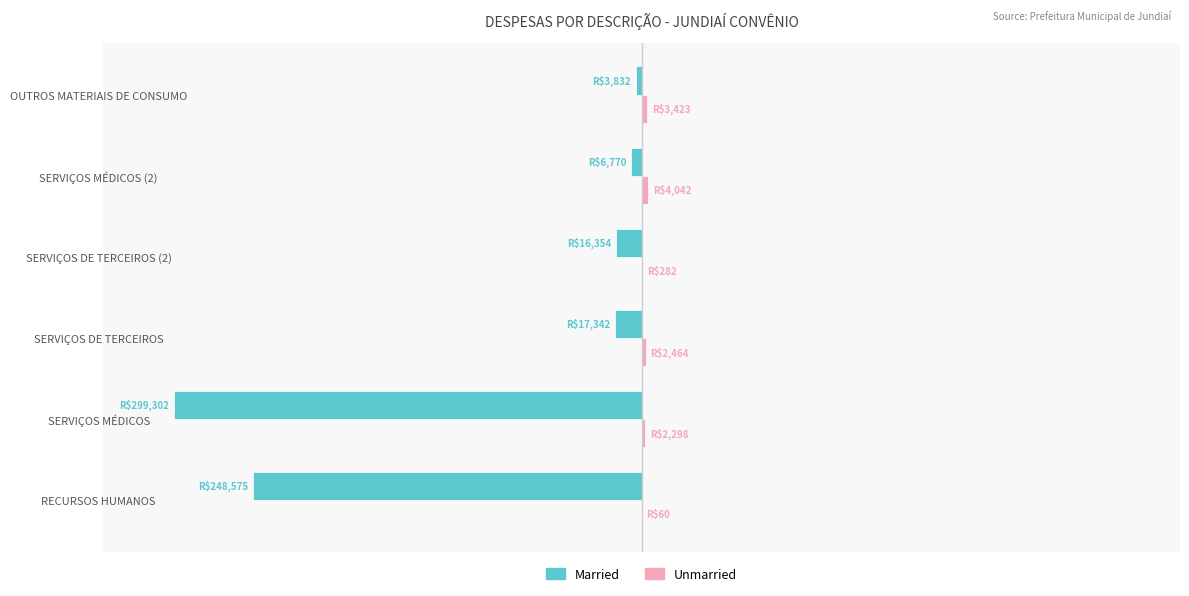

What are all the series names shown in the legend?

Married, Unmarried